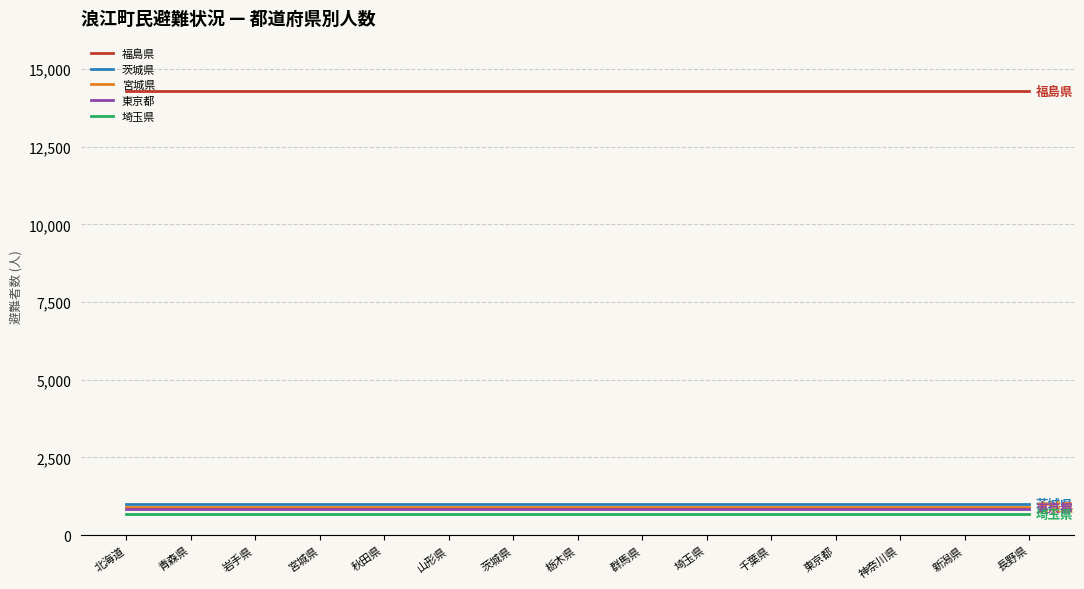

What value does the 福島県 series have at 茨城県?

14276